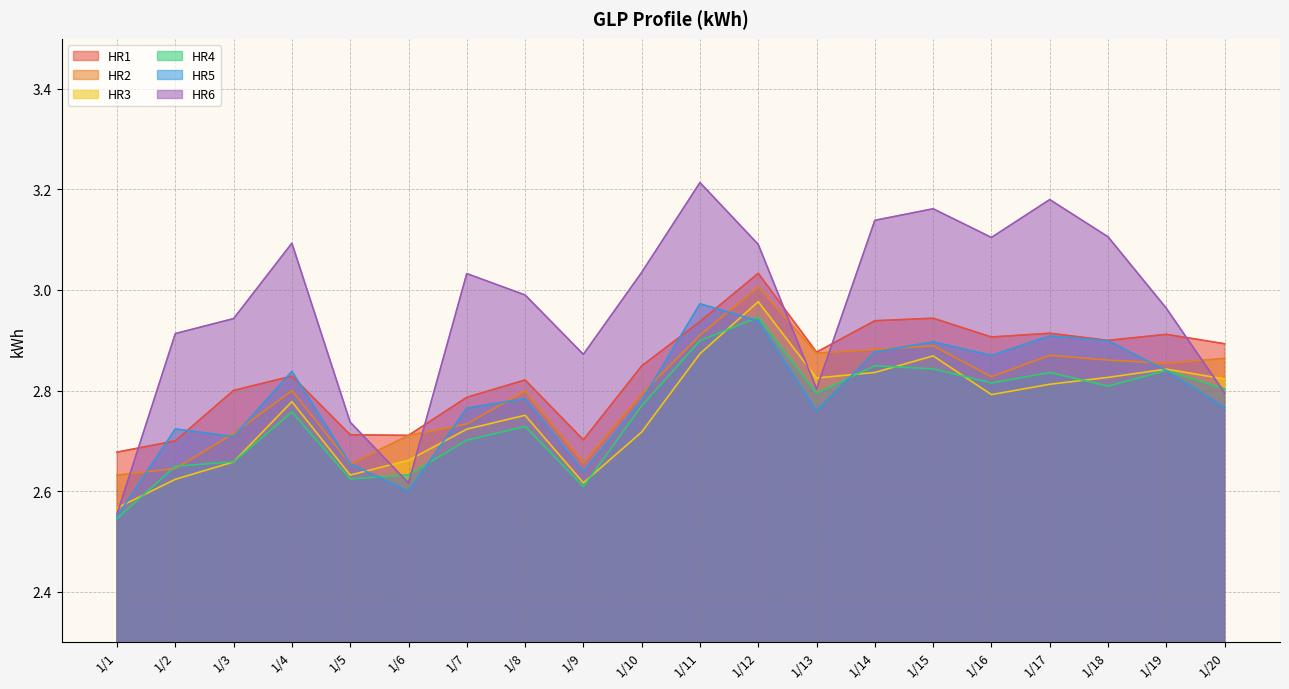

What is the average value of the HR5 series?

2.8